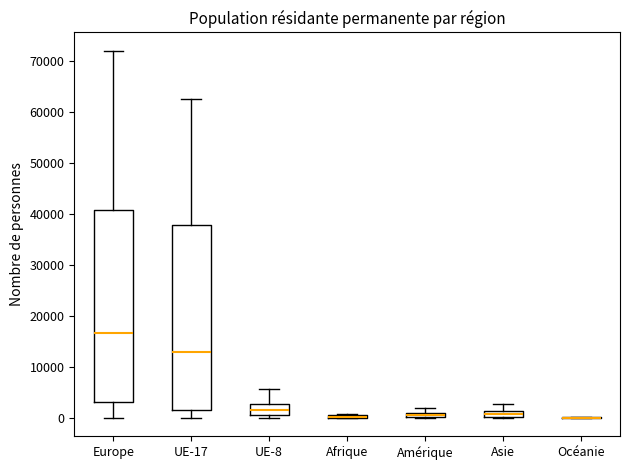

Which box is the tallest, from its lower edge to its upper edge?

Europe